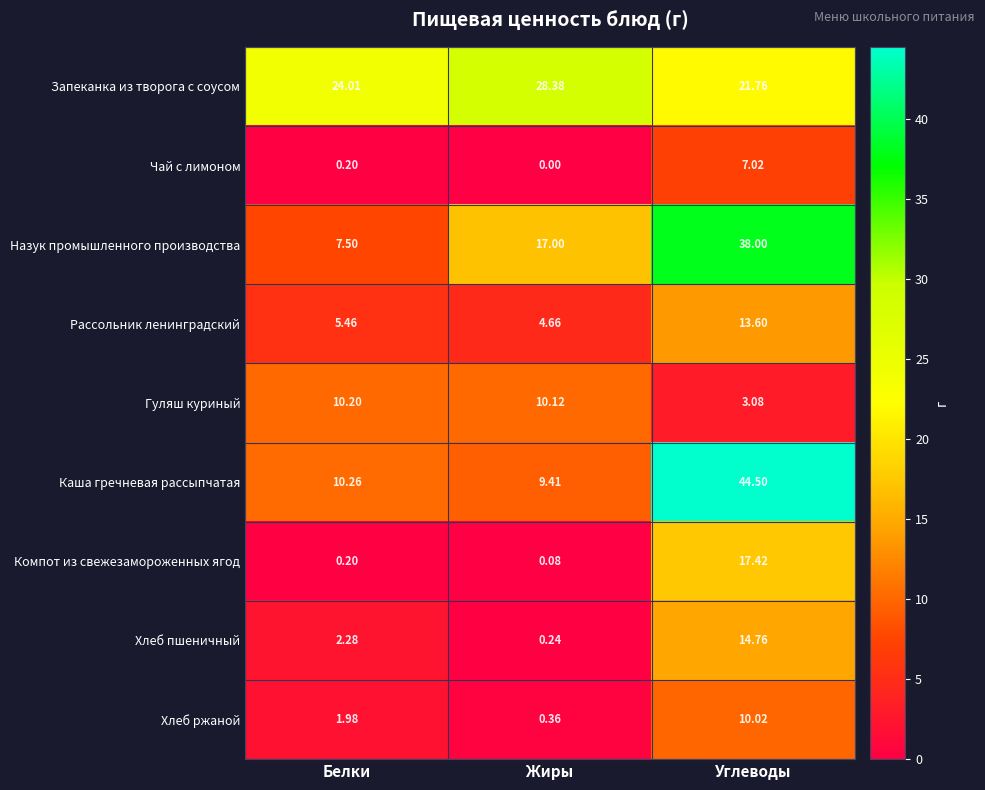

Which series has the largest total across all categories?

Запеканка из творога с соусом